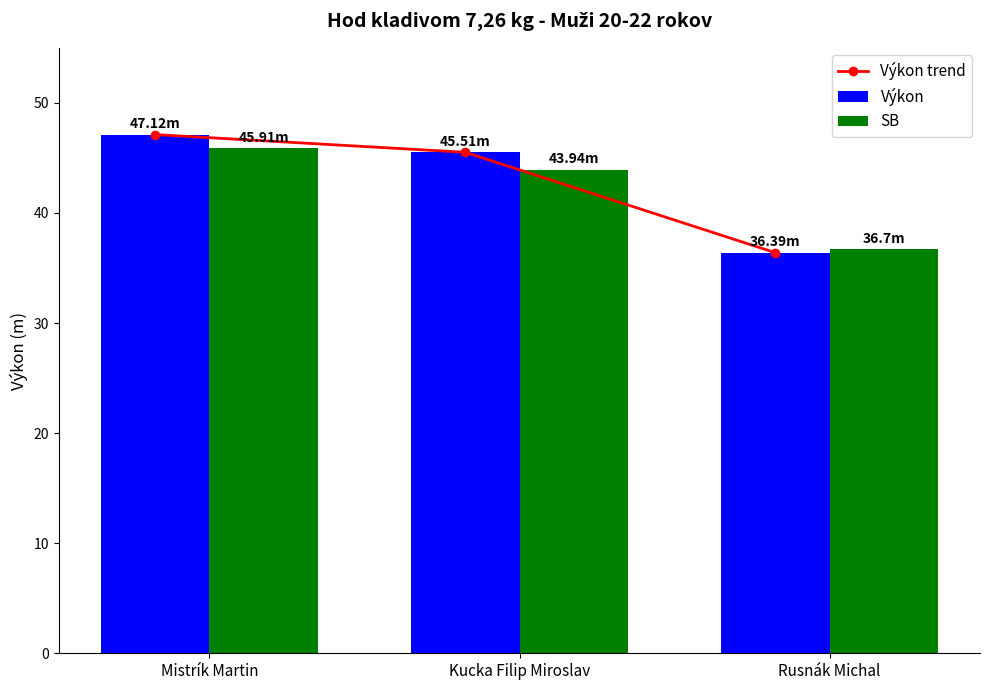

Which category has the lowest value in the SB series?

Rusnák Michal